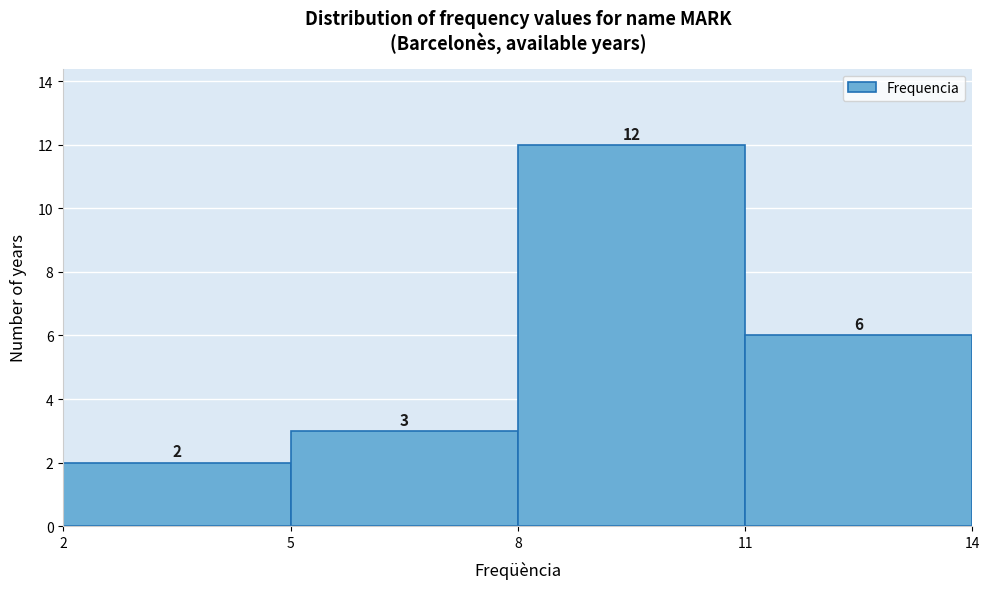

Over which range of the x-axis is the bar tallest?

8 to 11